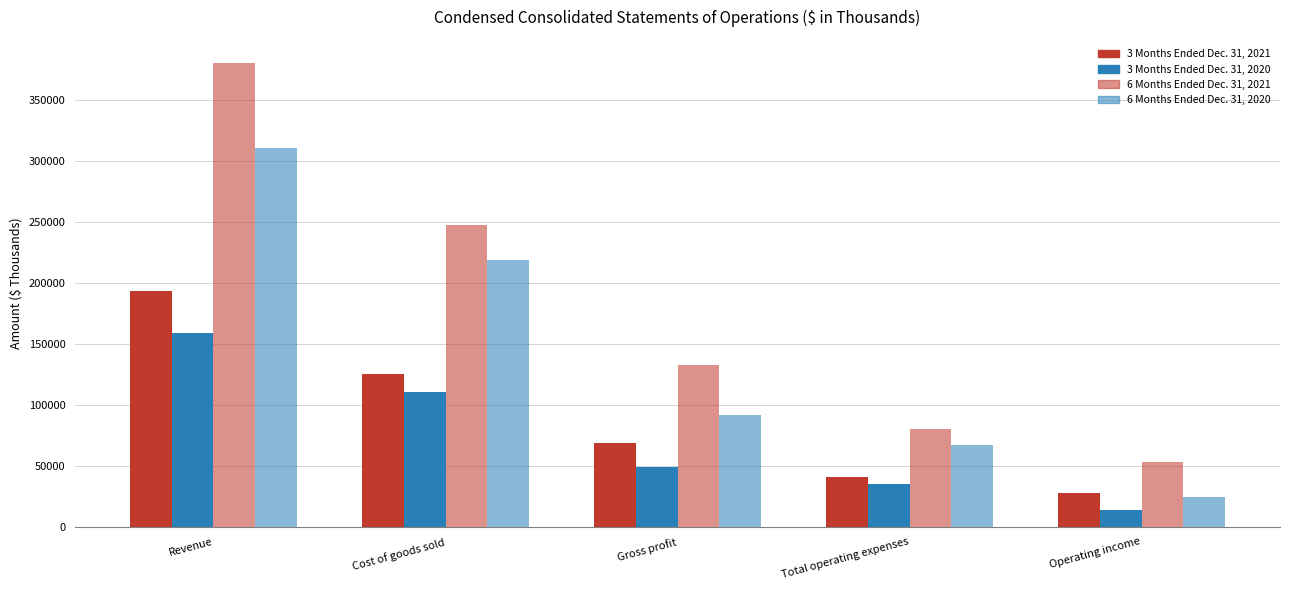

Which series changed the most between Total operating expenses and Operating income?

6 Months Ended Dec. 31, 2020